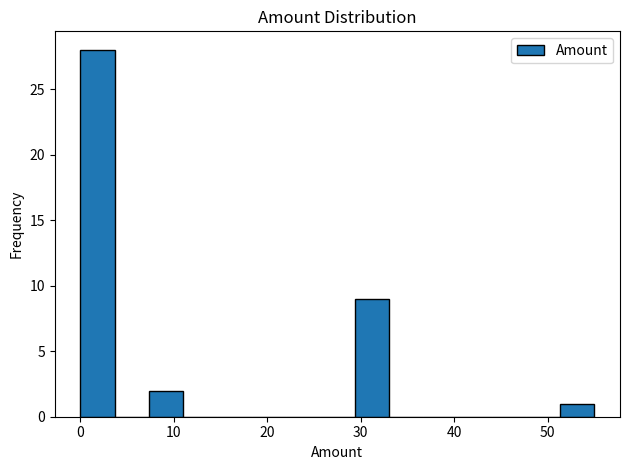

Read against the x-axis, roughly where is the centre of the tallest bar?

2